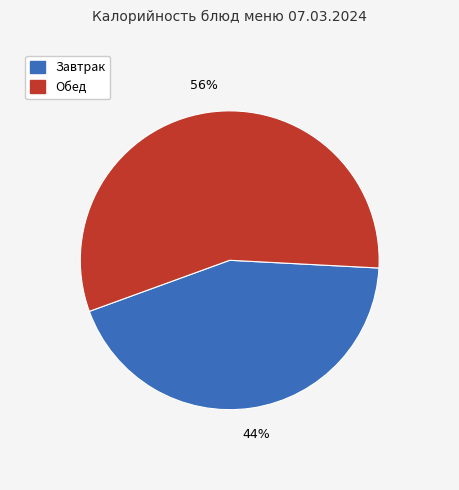

Is there a majority slice in this chart?

Yes